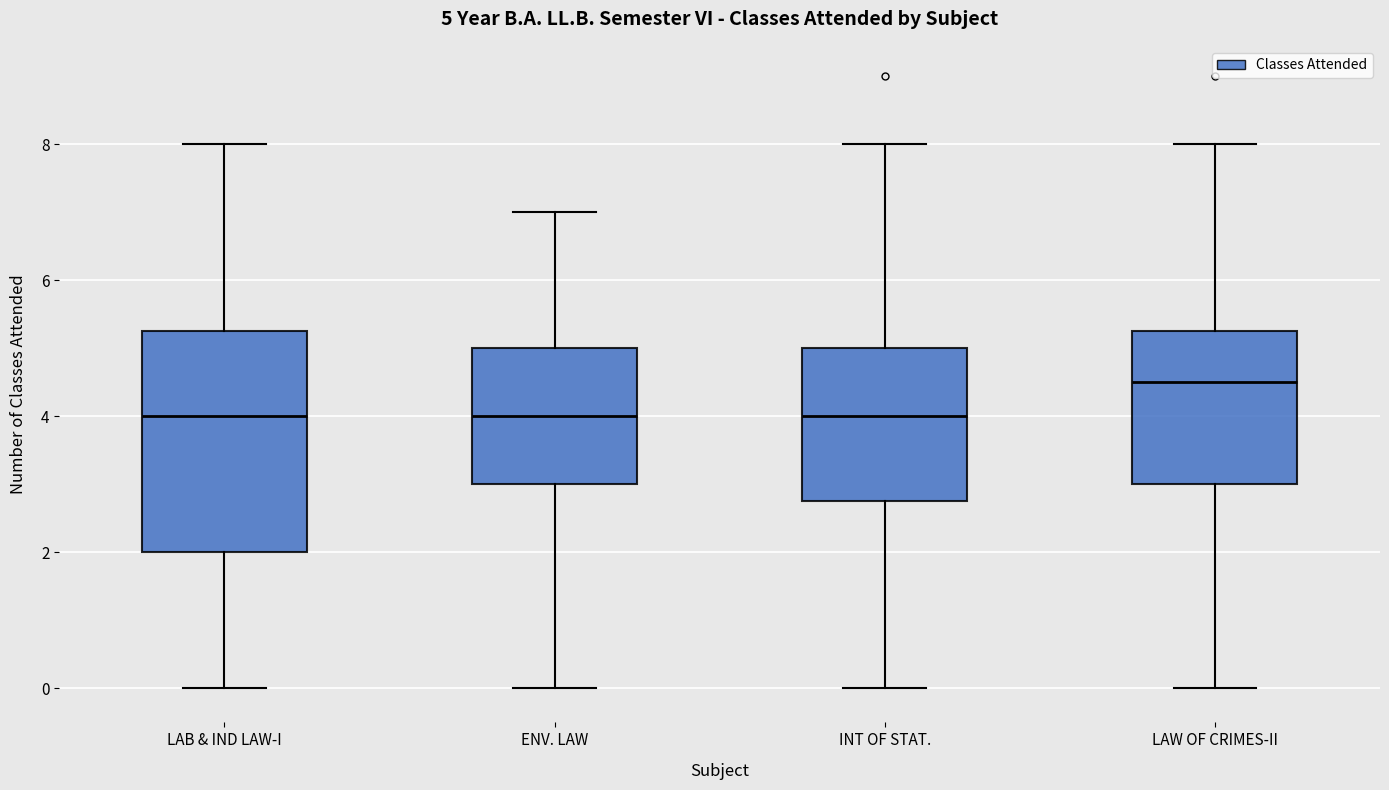

Which box is the tallest, from its lower edge to its upper edge?

LAB & IND LAW-I